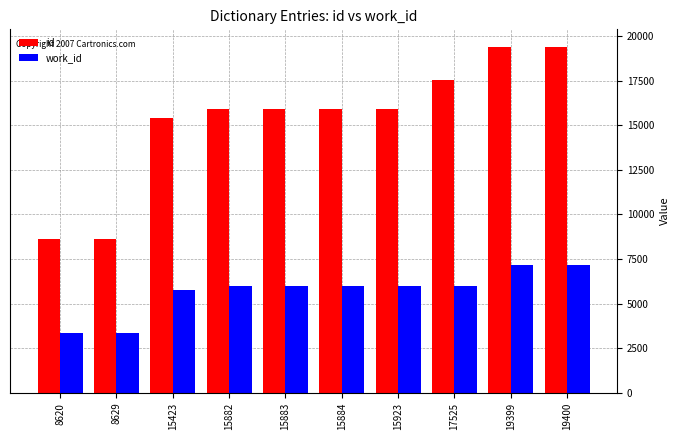

How many bars are there in total?

20